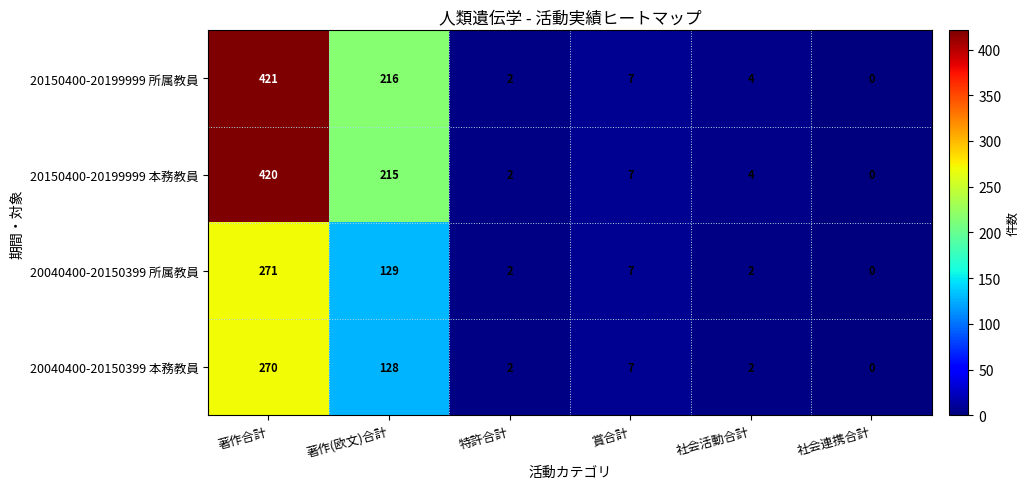

What is the total value across all series at 賞合計?

28